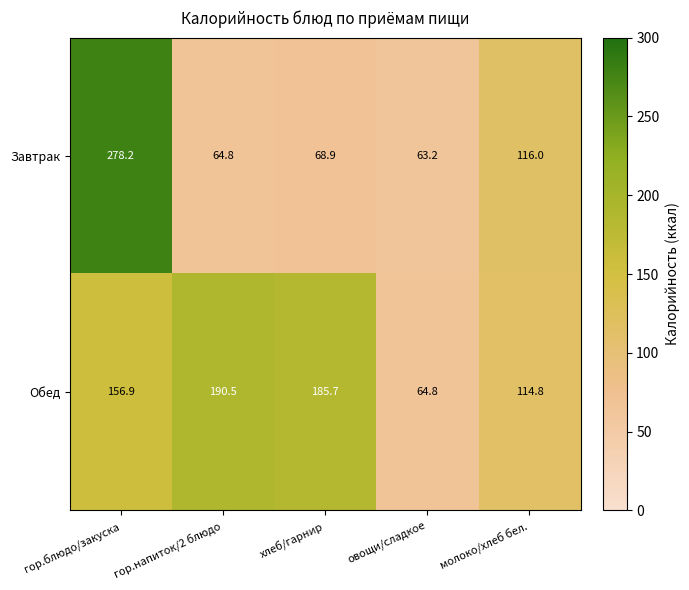

What is the difference between the maximum and minimum values in the Обед series?

125.7